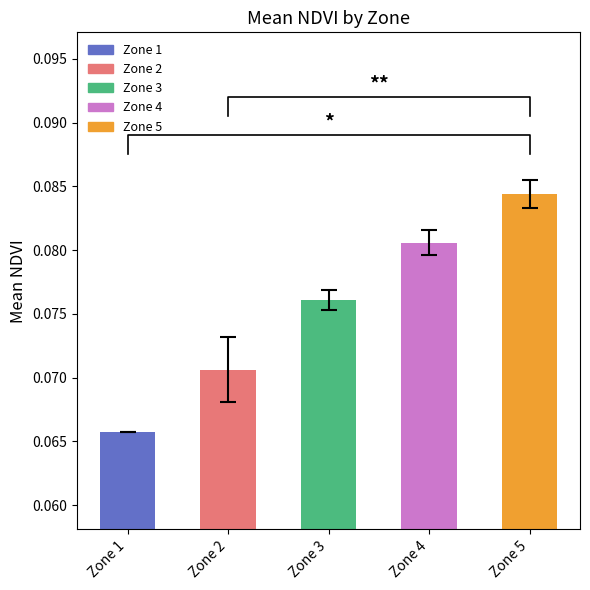

Which label corresponds to the smallest value in the chart?

Zone 1